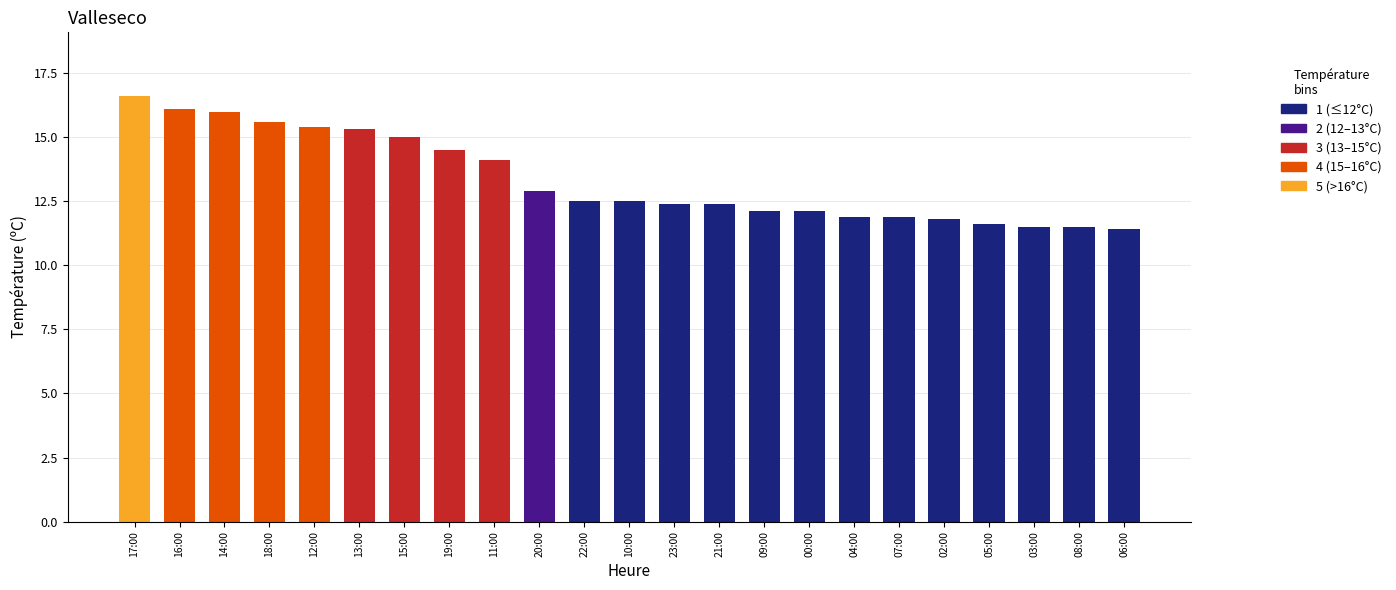

Which label corresponds to the largest value in the chart?

17:00